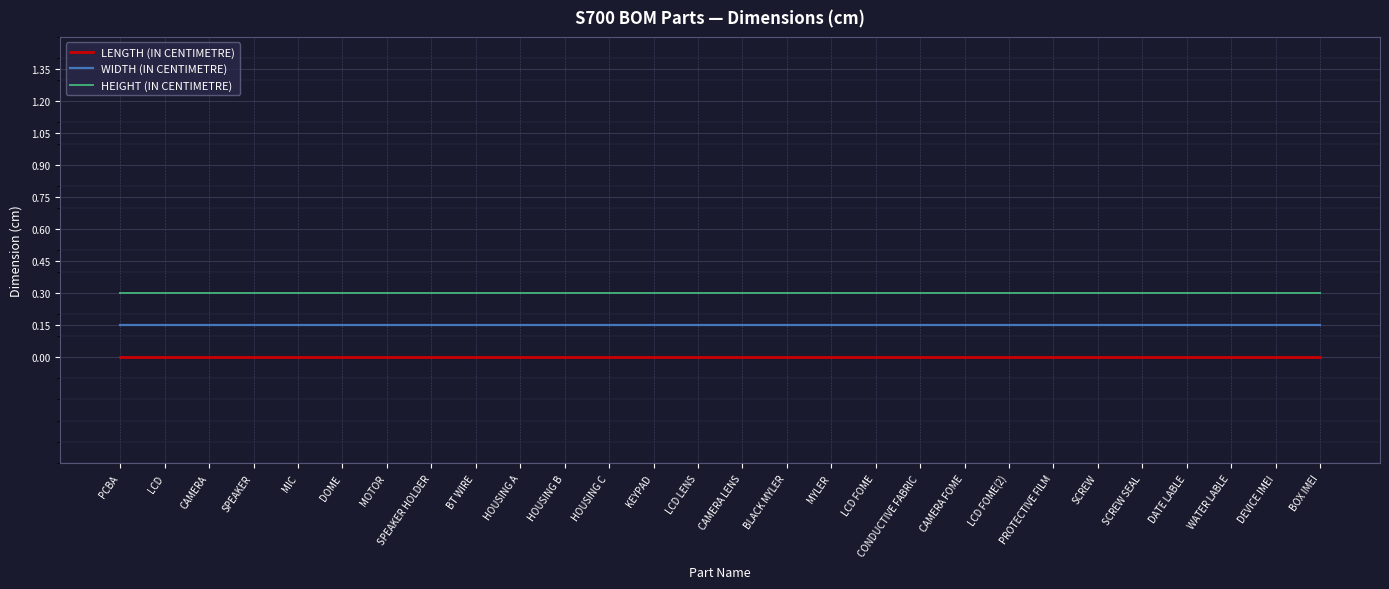

What position from the left is BT WIRE?

9